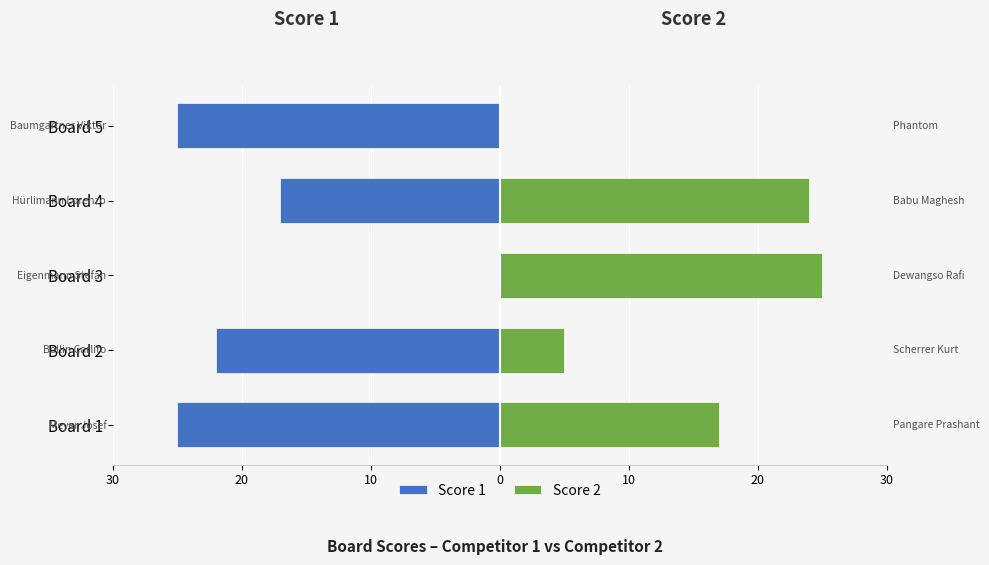

What is the sum of the Score 2 values at Board 4 and Board 2?

29